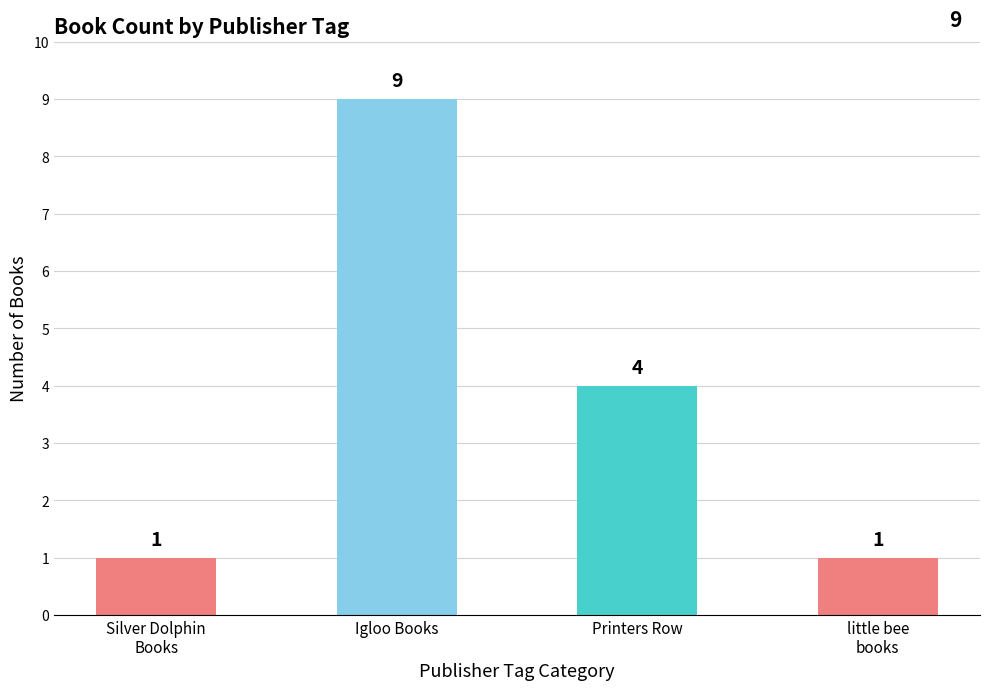

Reading right to left, transcribe all the data shown in this chart.

little bee
books=1	Printers Row=4	Igloo Books=9	Silver Dolphin
Books=1